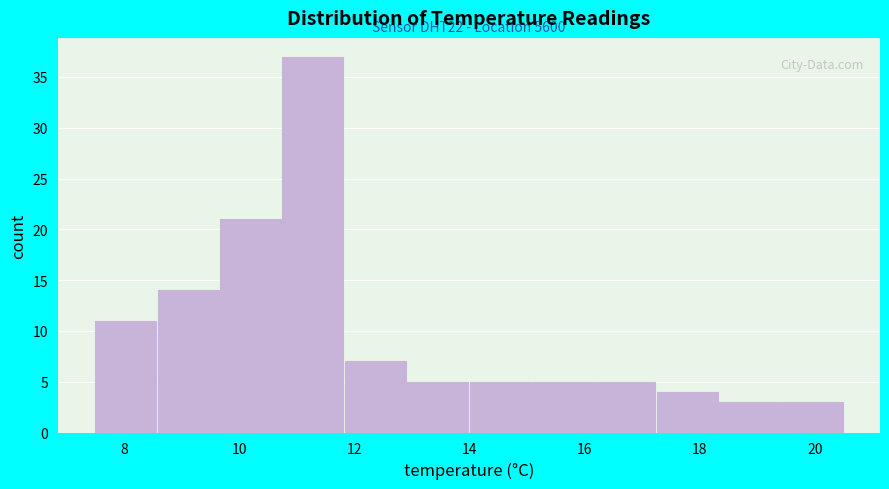

Over which range of the x-axis is the bar tallest?

10.8 to 11.8